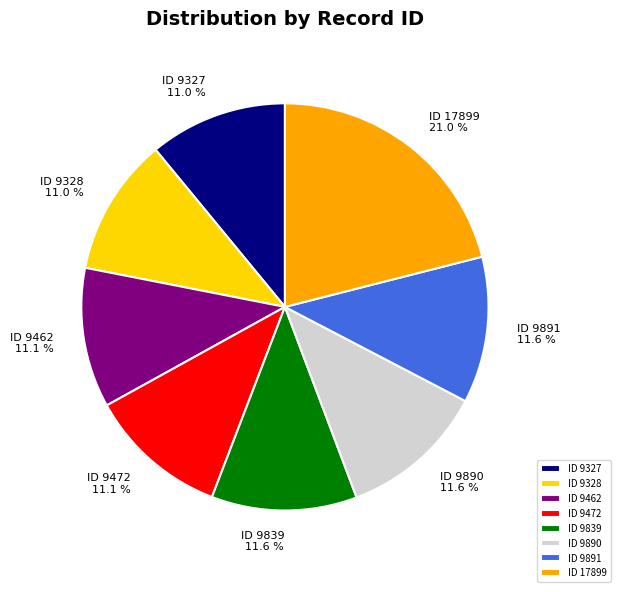

Does any single category account for the majority?

No